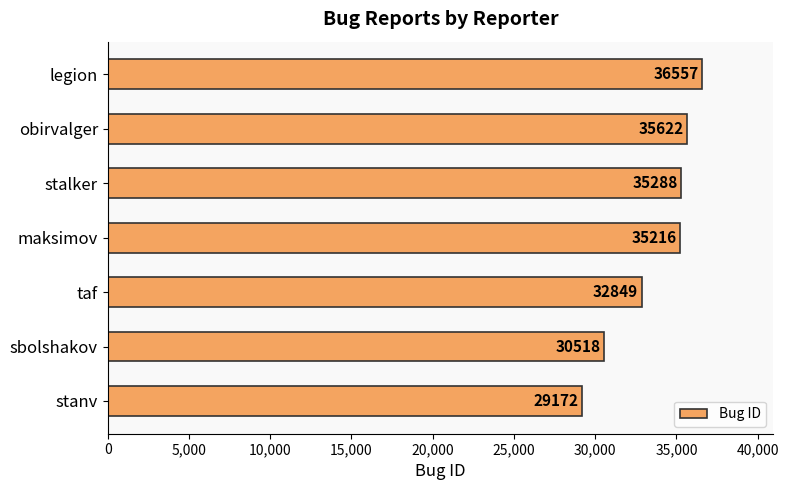

Which has a higher value, sbolshakov or obirvalger?

obirvalger